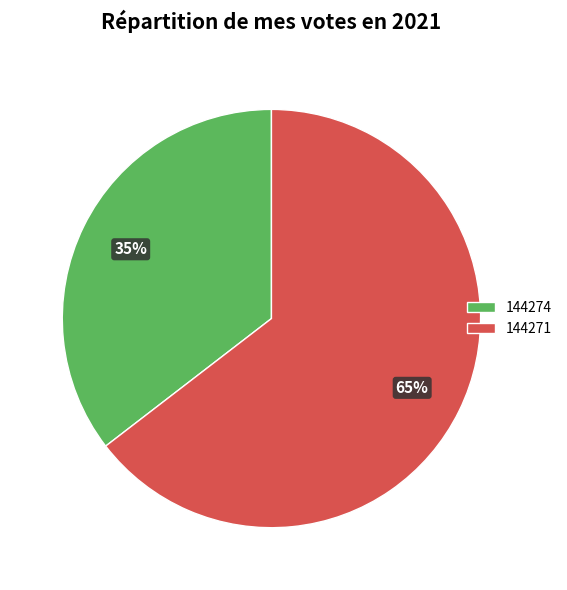

Is the sum of 144271 and 144274 greater than half?

Yes